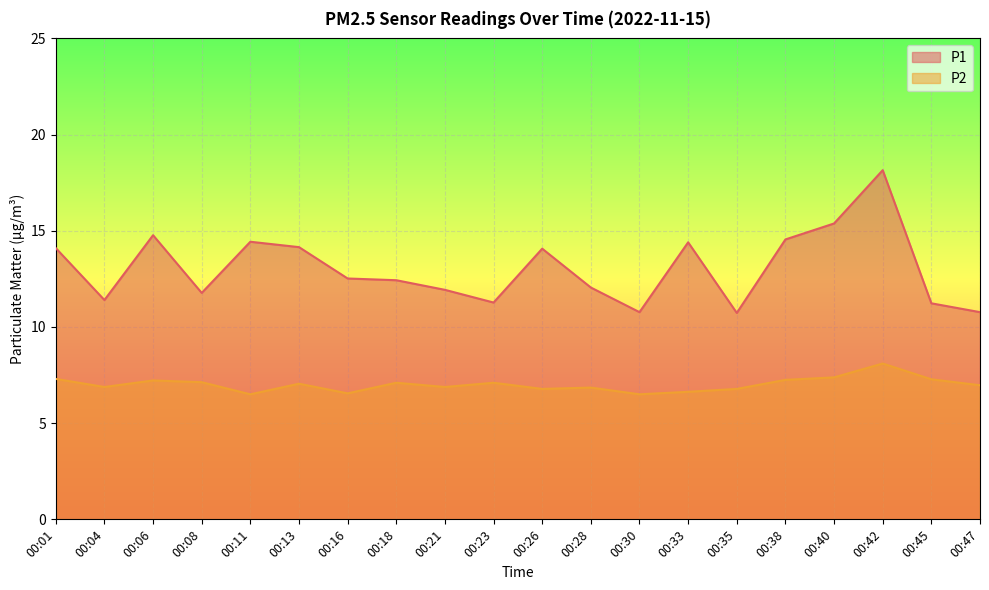

How many data points does each series have?

20